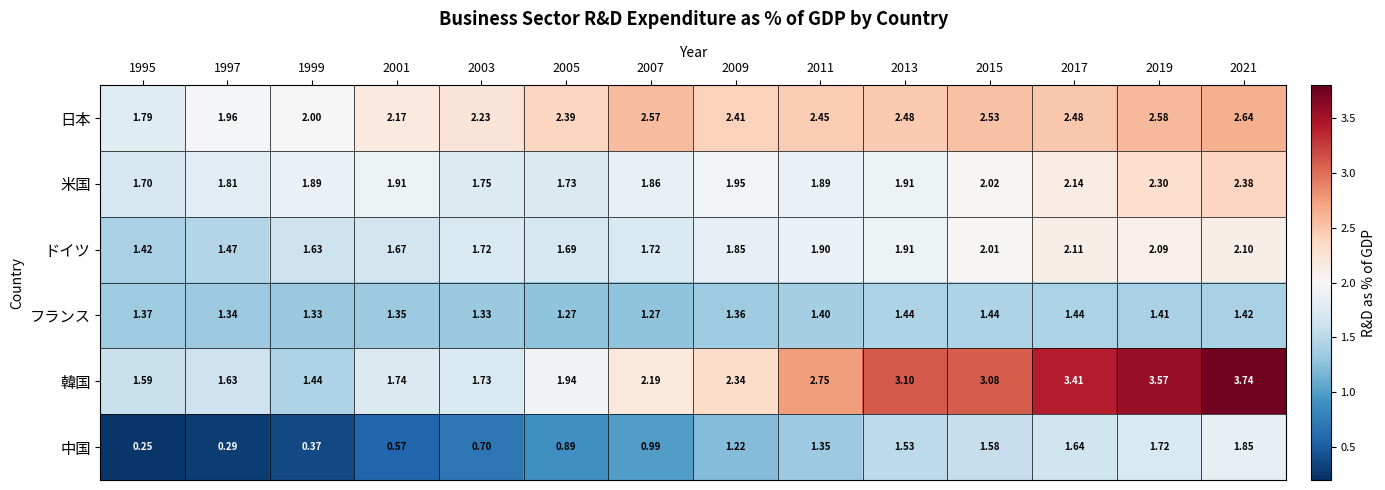

Rank the series at 1999 from lowest to highest value.

中国, フランス, 韓国, ドイツ, 米国, 日本